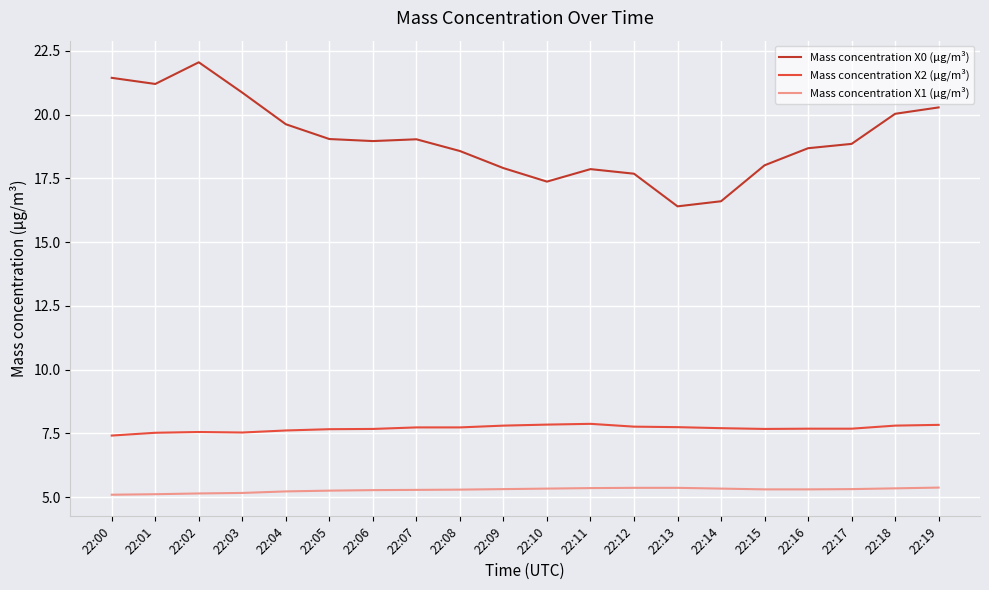

At which label does Mass concentration X0 (μg/m³) reach its peak?

22:02